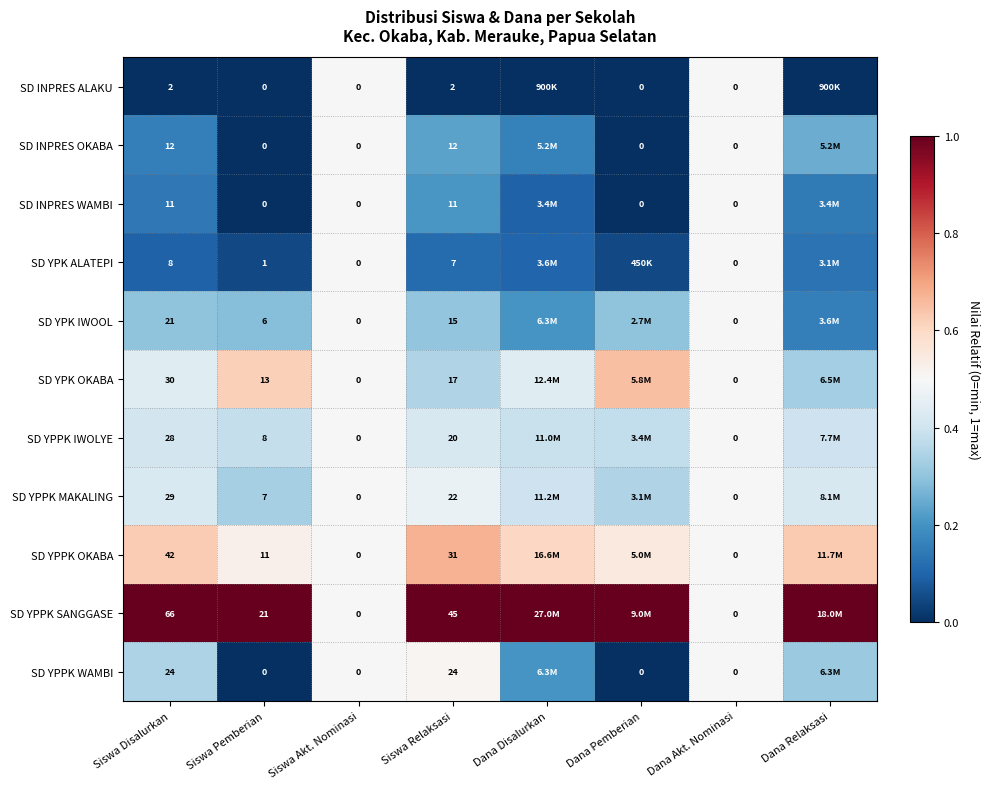

Rank the series at Siswa Disalurkan from lowest to highest value.

SD INPRES ALAKU, SD YPK ALATEPI, SD INPRES WAMBI, SD INPRES OKABA, SD YPK IWOOL, SD YPPK WAMBI, SD YPPK IWOLYE, SD YPPK MAKALING, SD YPK OKABA, SD YPPK OKABA, SD YPPK SANGGASE